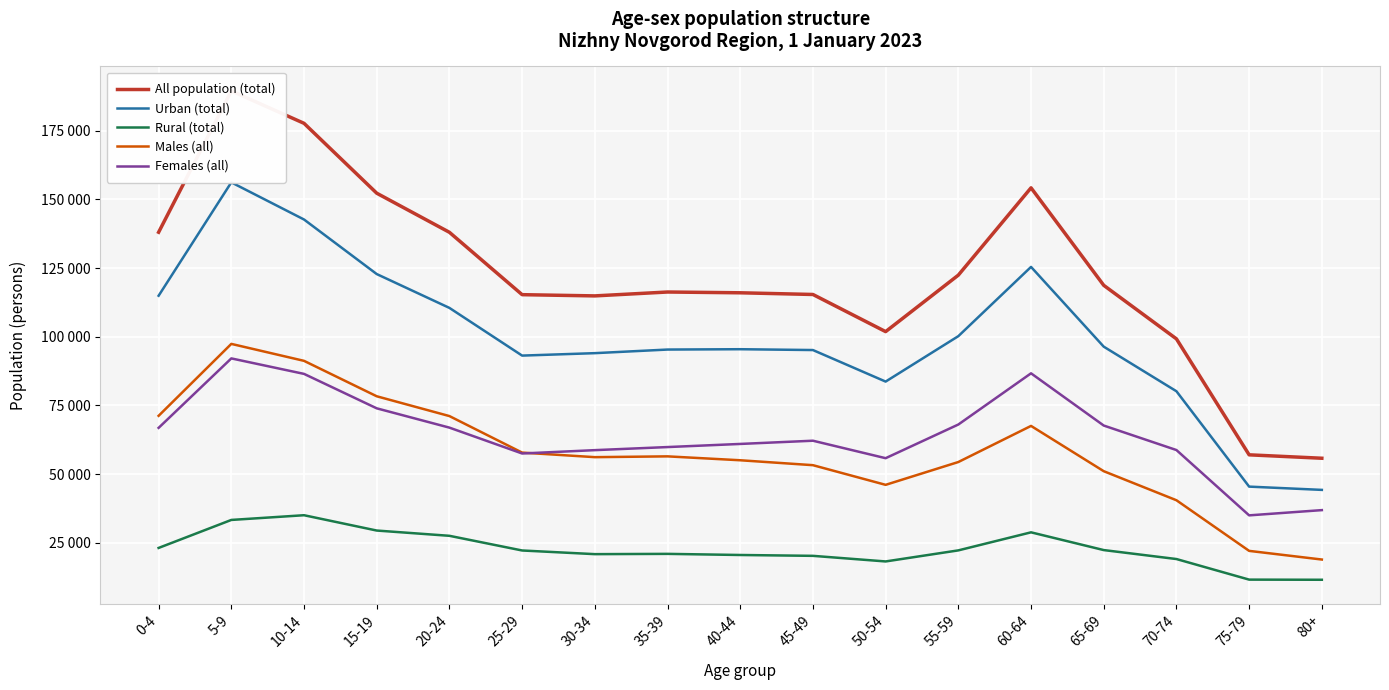

How many values in the All population (total) series are below 116295?

8